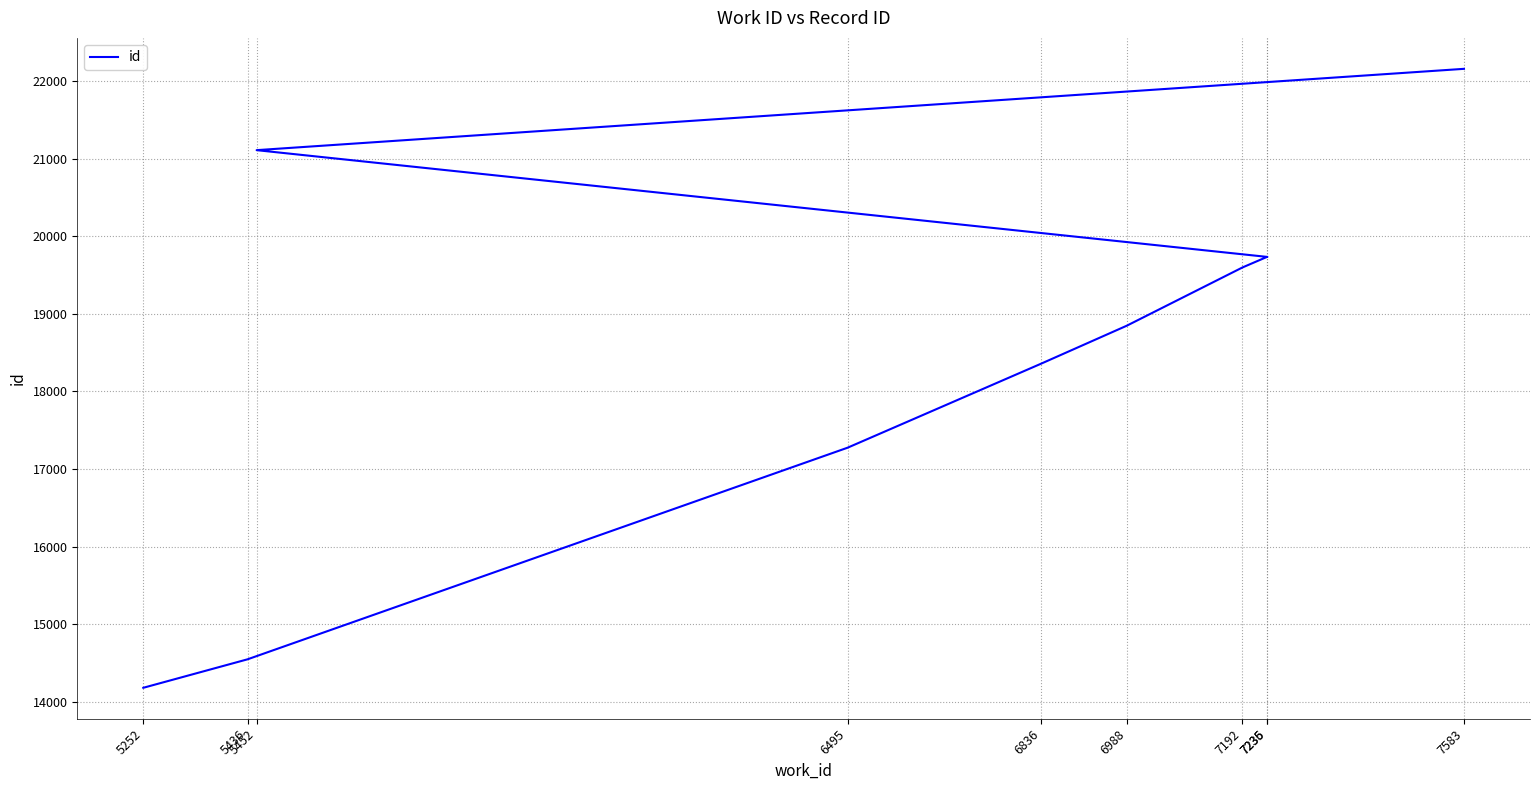

Is it true that the value at 7583 is 34422?

False